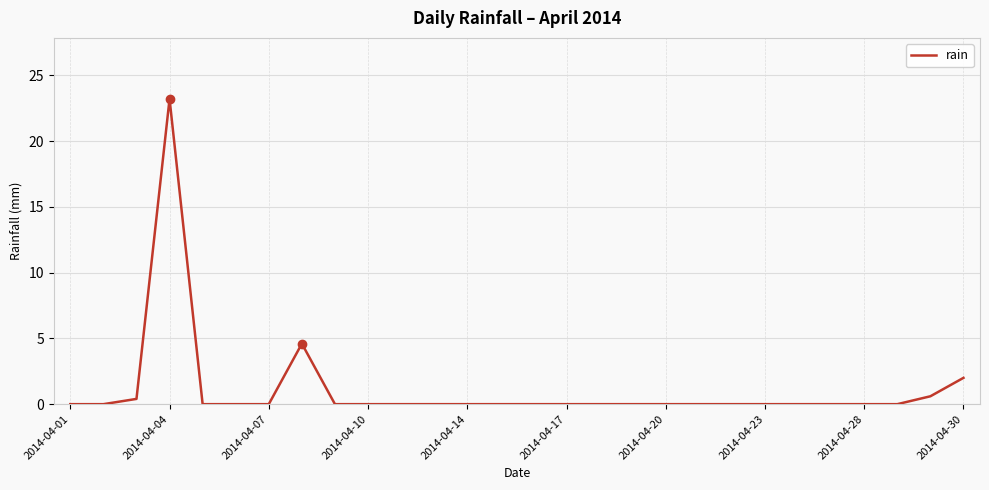

What is the greatest value displayed?

23.2